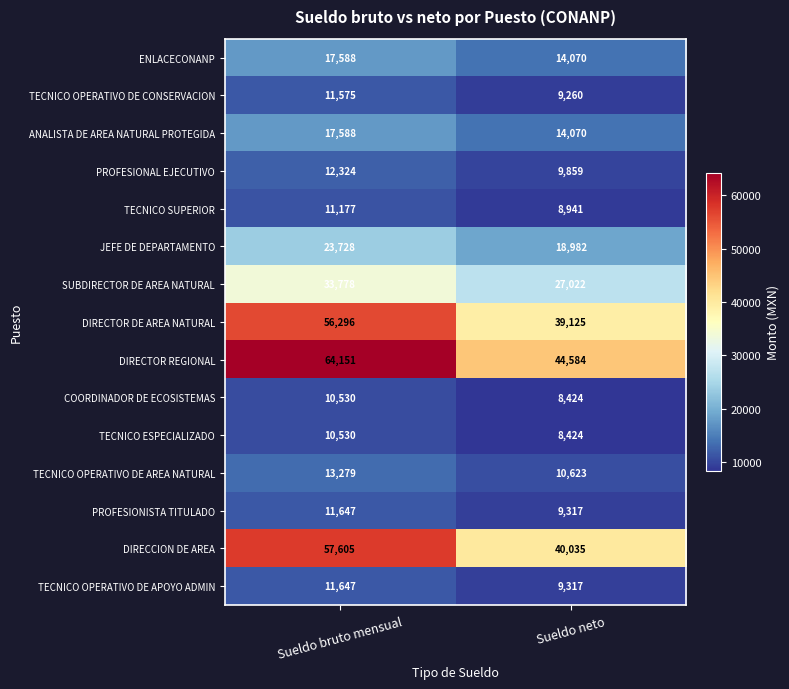

Which series has the widest spread of values?

DIRECTOR REGIONAL